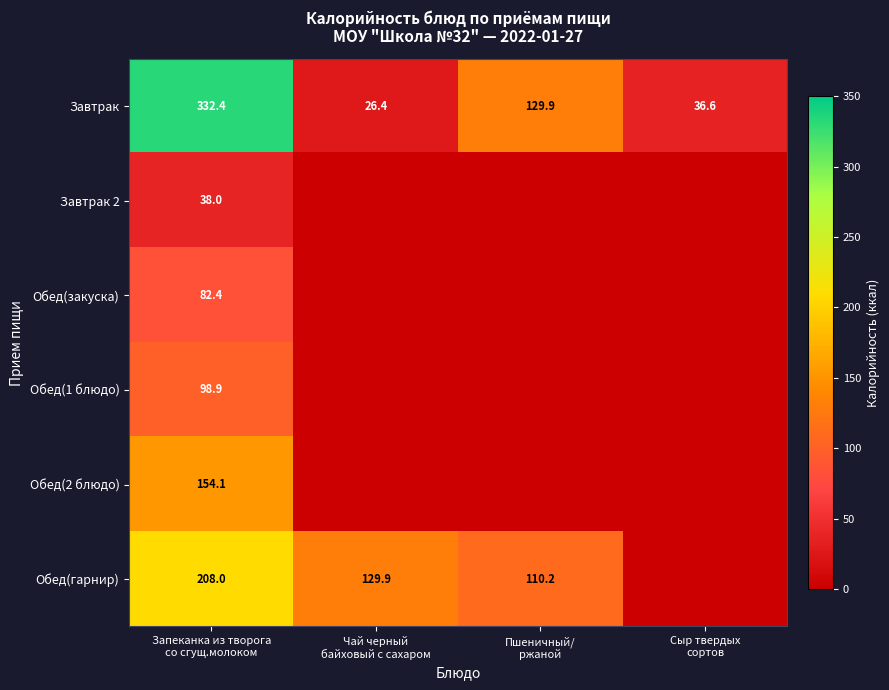

What is the lowest value of the Завтрак series?

26.4